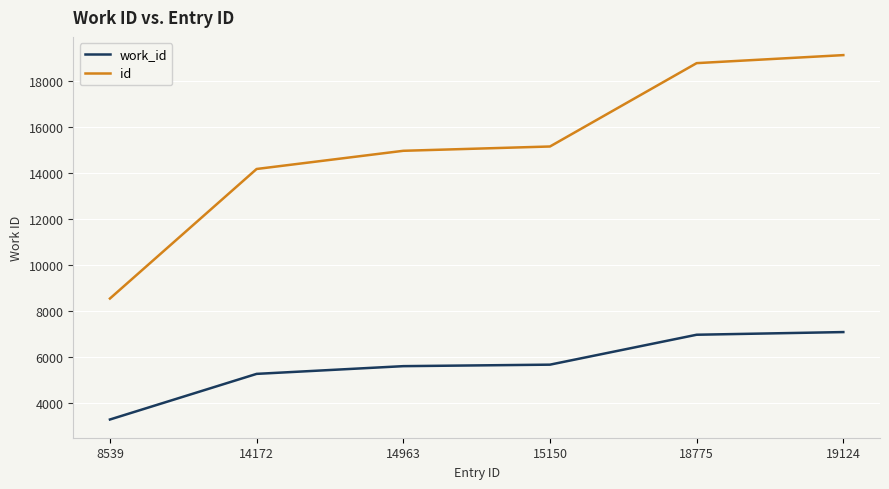

At how many categories does at least one series exceed 18930?

1